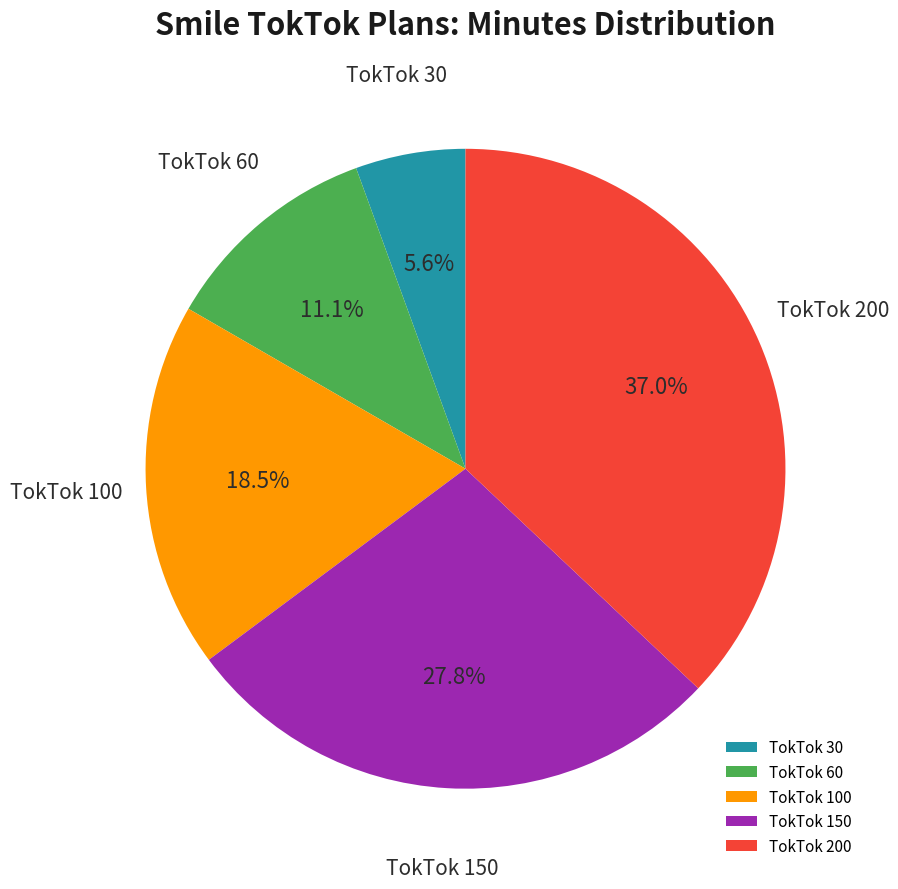

What is the smallest slice in the pie chart?

TokTok 30